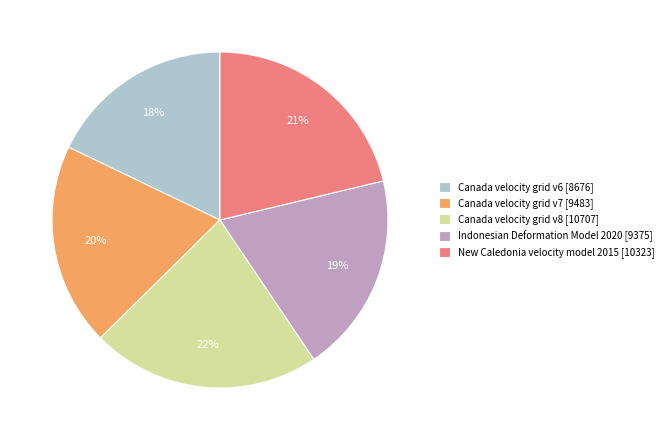

Which category has the smallest portion of the pie?

Canada velocity grid v6